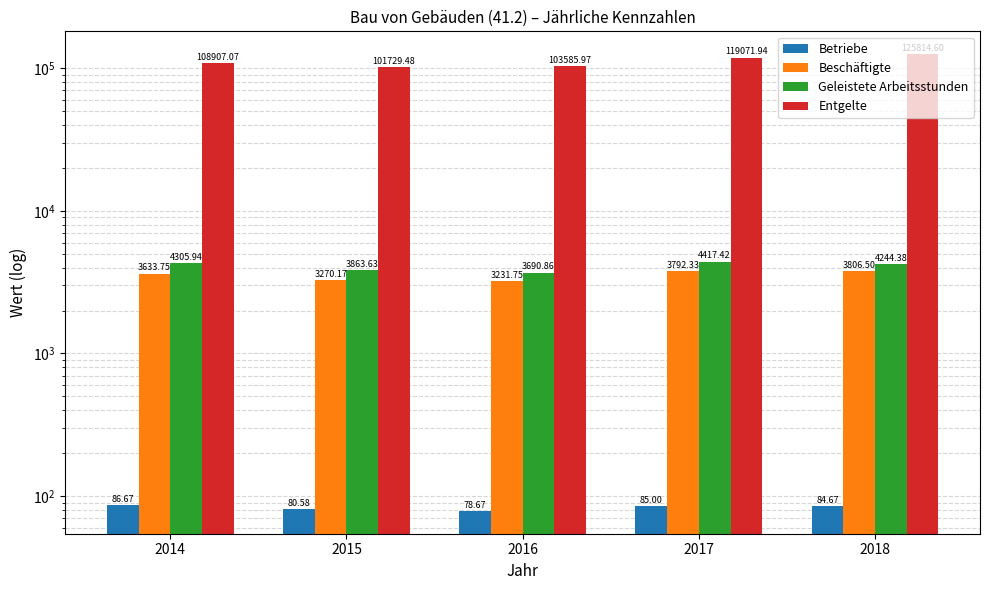

What is the average value of the Entgelte series?

111821.8